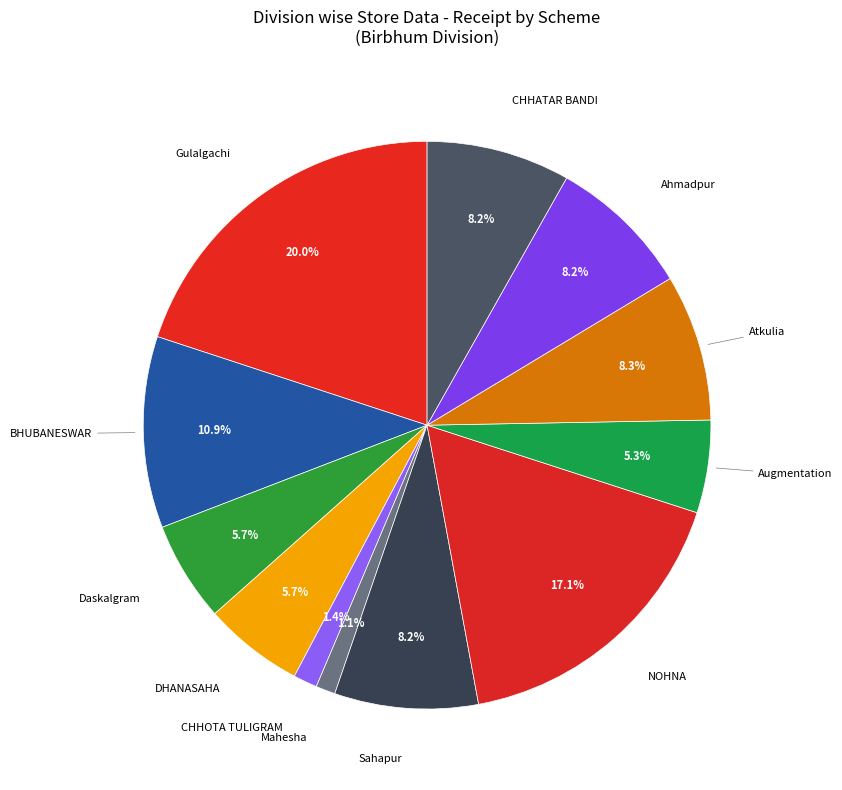

How many slices are in this pie chart?

12